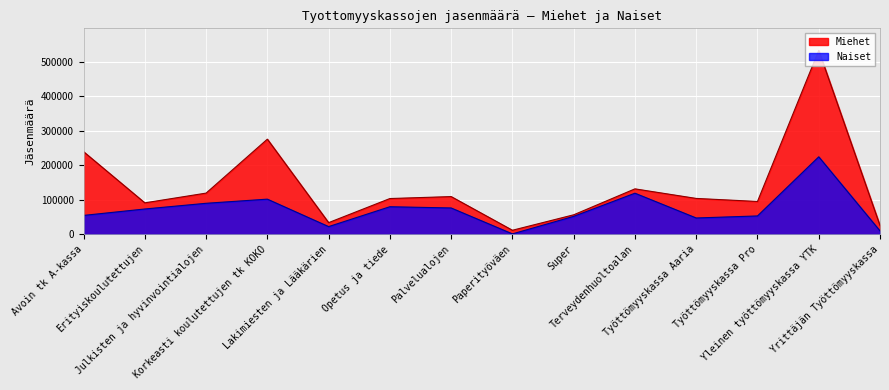

Rank the categories by value from lowest to highest.

Paperityöväen, Yrittäjän Työttömyyskassa, Lakimiesten ja Lääkärien, Työttömyyskassa Aaria, Super, Työttömyyskassa Pro, Avoin tk A-kassa, Erityiskoulutettujen, Palvelualojen, Opetus ja tiede, Julkisten ja hyvinvointialojen, Korkeasti koulutettujen tk KOKO, Terveydenhuoltoalan, Yleinen työttömyyskassa YTK